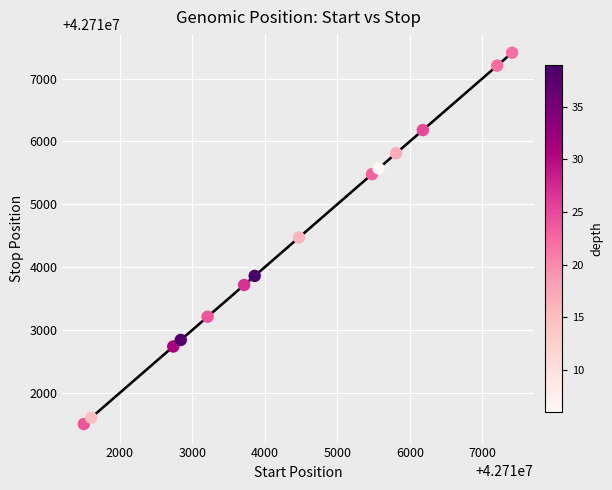

What is the range of X values (max minus min)?

5911